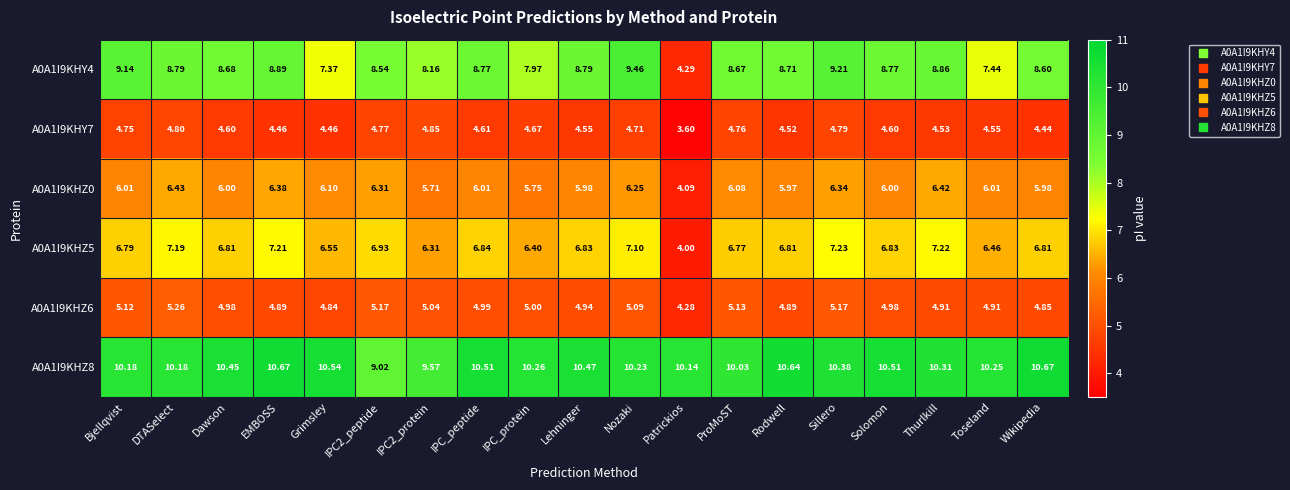

At which category is the sum across all series the highest?

Sillero